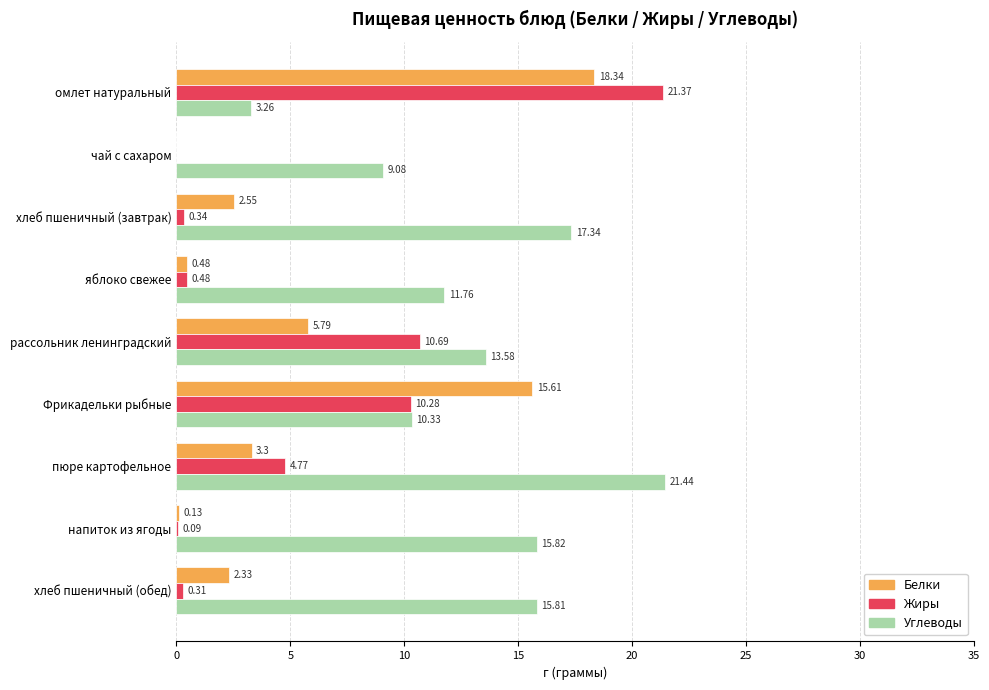

Where is Белки nearest to the value 9?

рассольник ленинградский